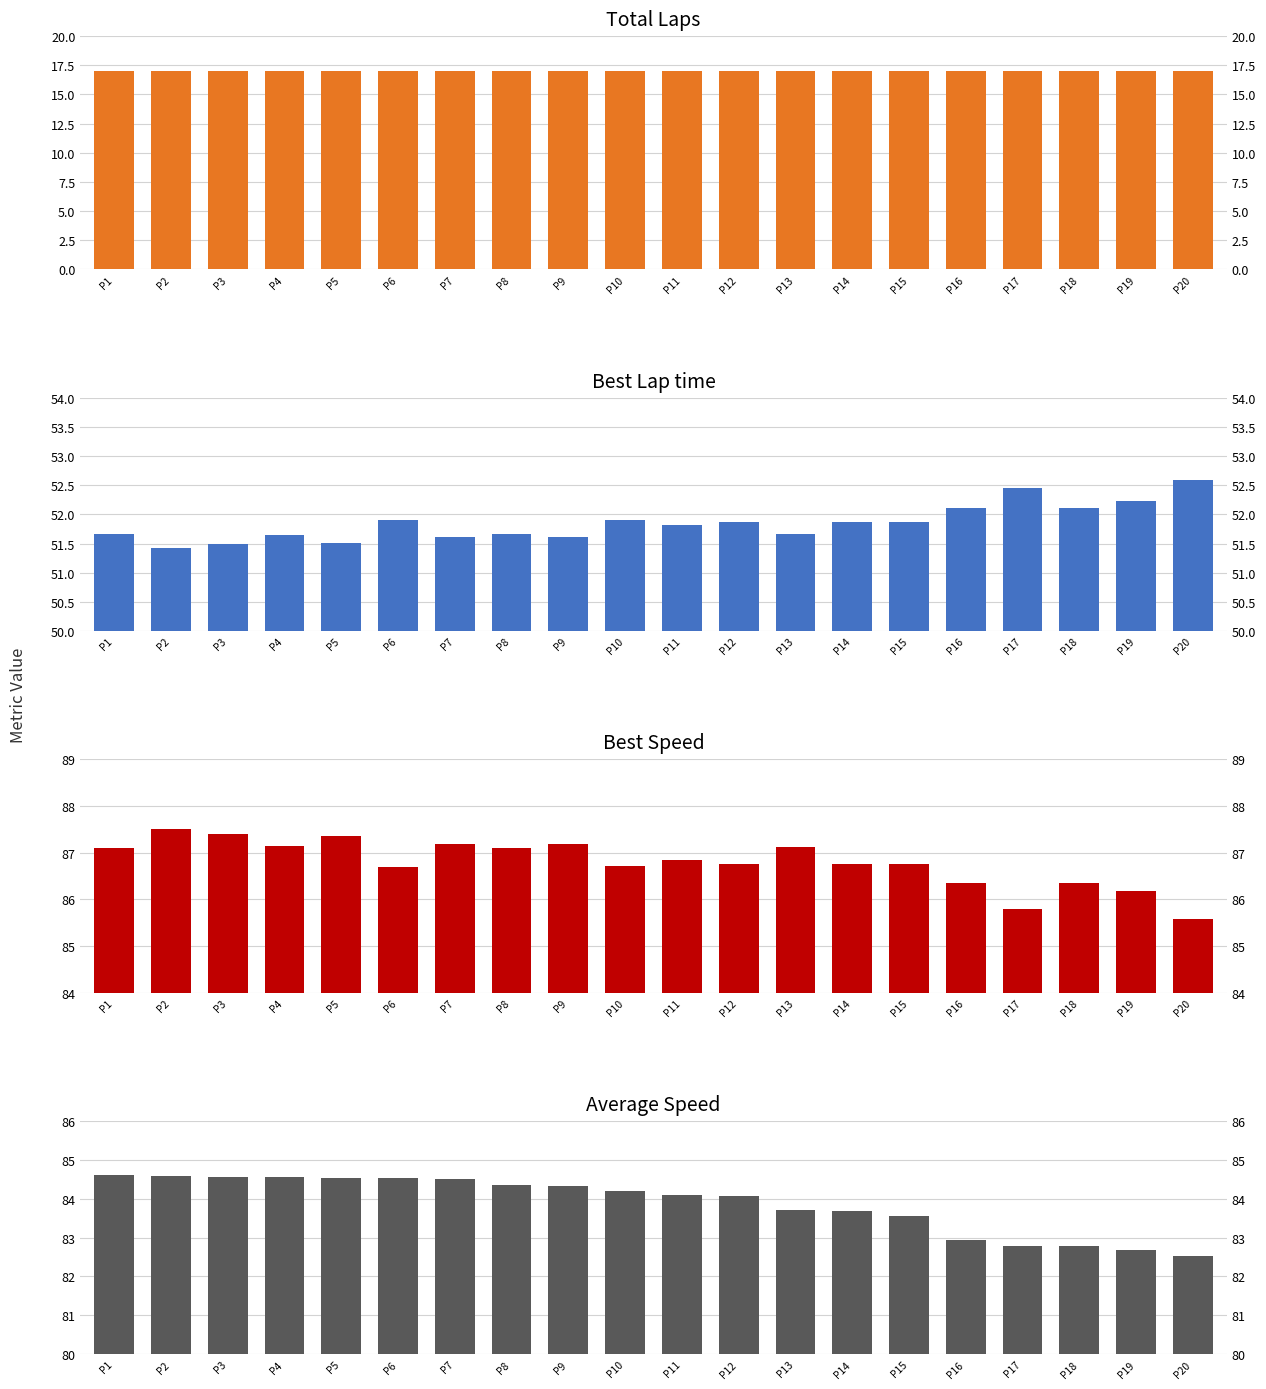

List the series in order of their peak value, highest first.

Best Speed, Average Speed, Best Lap time, Total Laps